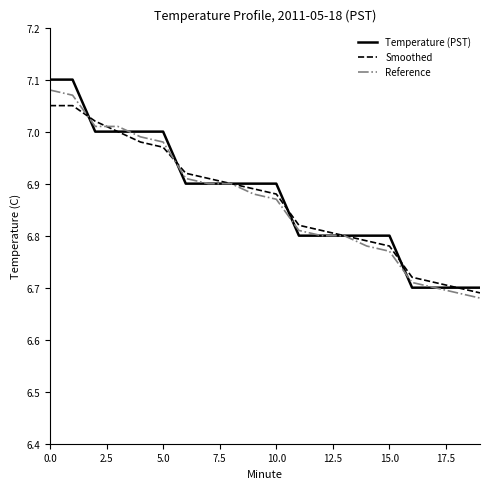

Does the chart display data point markers on the line(s)?

No